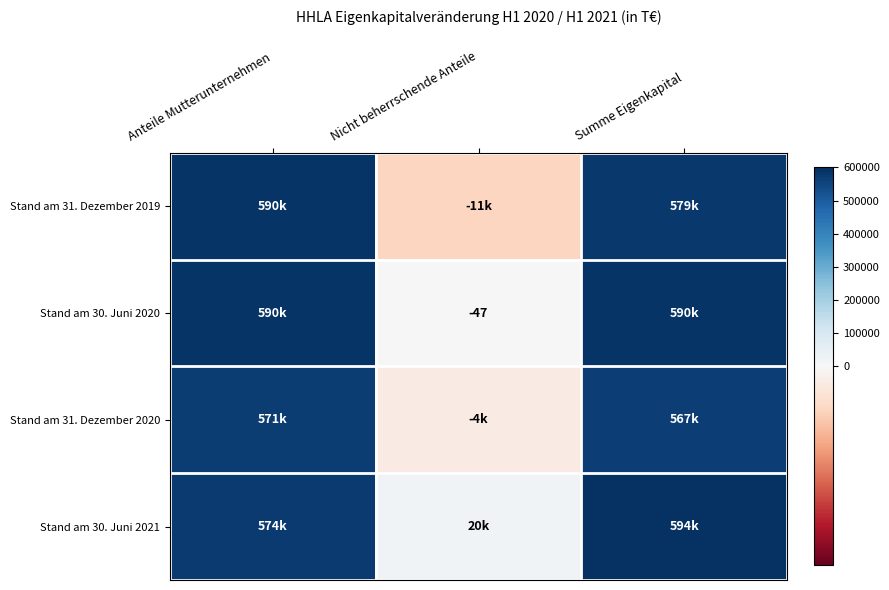

Which has a higher value, Anteile Mutterunternehmen or Nicht beherrschende Anteile?

Anteile Mutterunternehmen